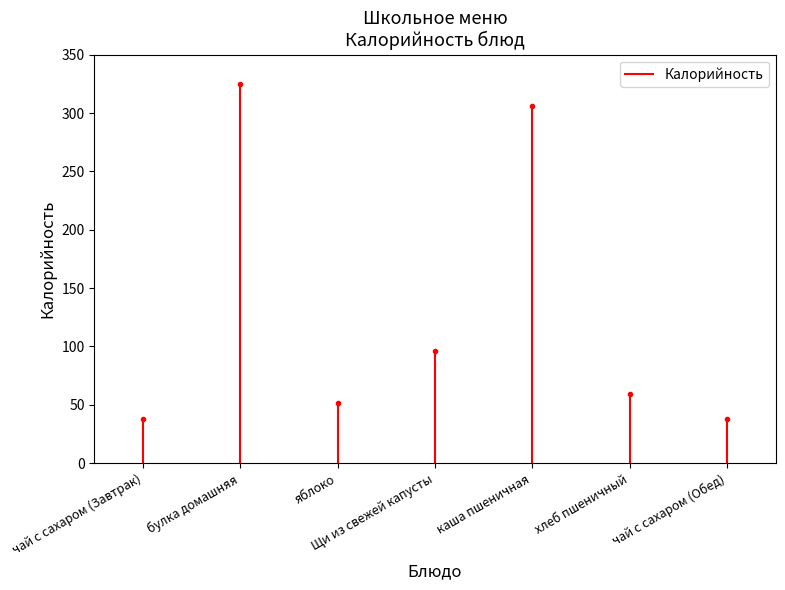

How many series are shown in this chart?

1